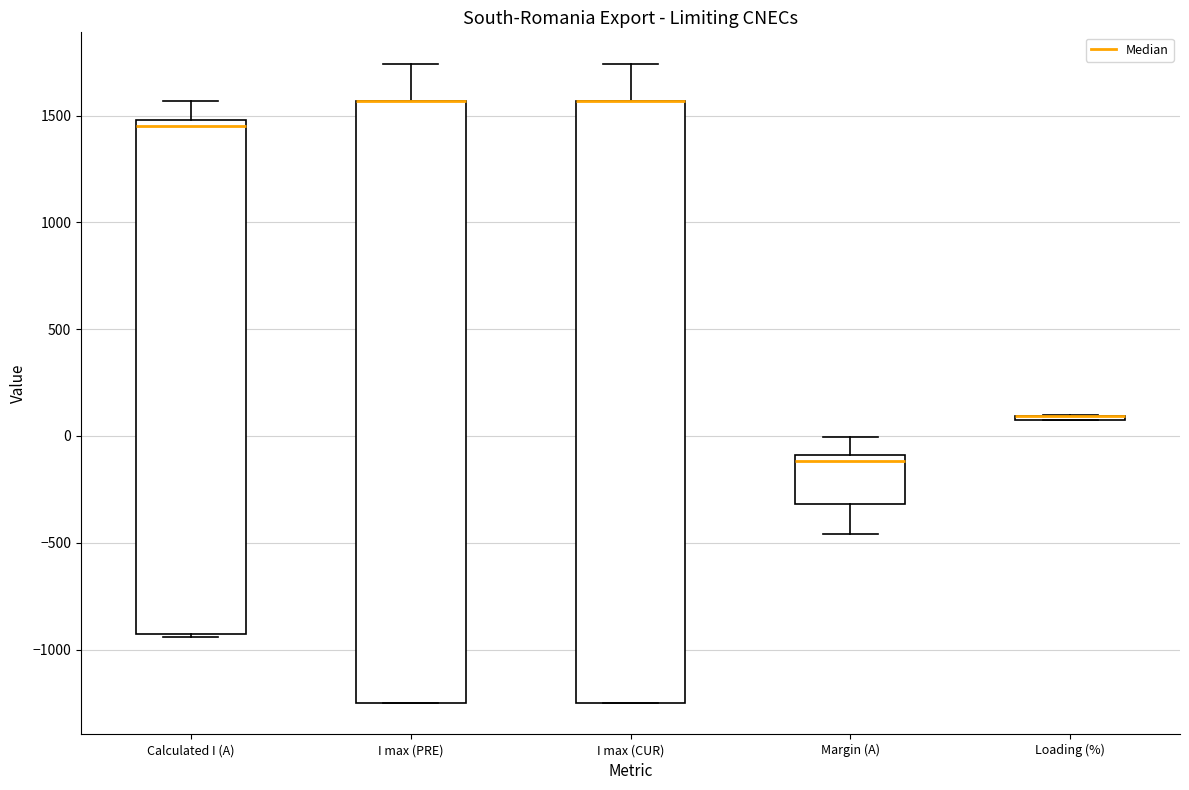

Reading left to right, transcribe this box plot: for each box, give where its median line is, the range the box spans, and where its two whiskers end, as read against the y-axis. The values are not printed on the chart, so give them approximately, as read against the axis.

Calculated I (A): median 1450, box -950 to 1500, whiskers -950 to 1550
I max (PRE): median 1550 (drawn on the box's upper edge), box -1250 to 1550, whiskers -1250 to 1750
I max (CUR): median 1550 (drawn on the box's upper edge), box -1250 to 1550, whiskers -1250 to 1750
Margin (A): median -100 (just below the box's upper edge), box -300 to -100, whiskers -450 to 0
Loading (%): box collapsed to a line at 100, whiskers 50 to 100